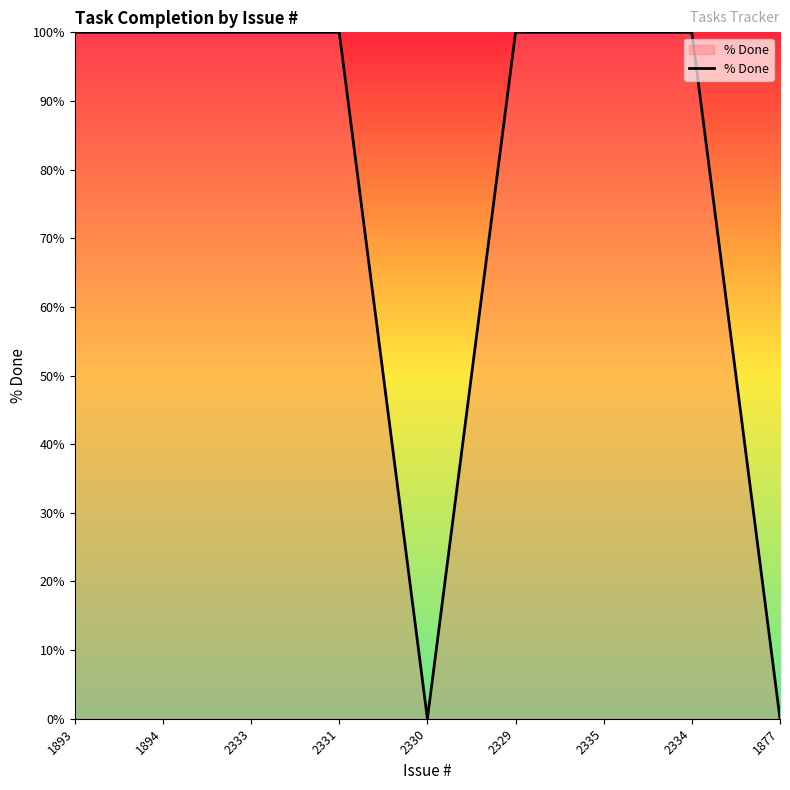

What is the greatest value displayed?

100